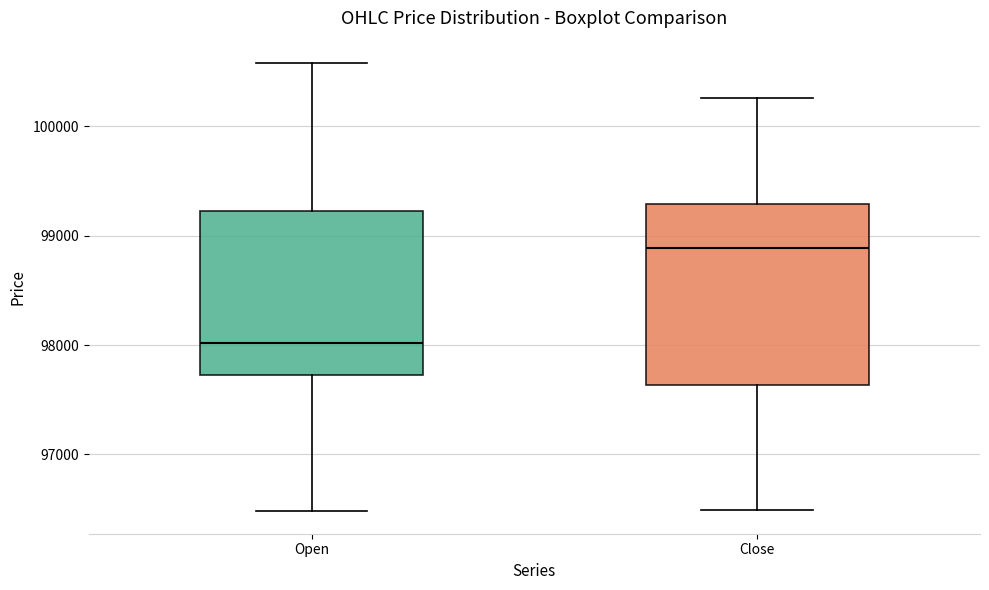

Reading left to right, read every box against the y-axis: the position of its median line, the range the box covers, and the ends of its whiskers. The values are not printed on the chart, so give them approximately, as read against the axis.

Open: median 98000, box 97700 to 99200, whiskers 96500 to 100600
Close: median 98900, box 97600 to 99300, whiskers 96500 to 100300